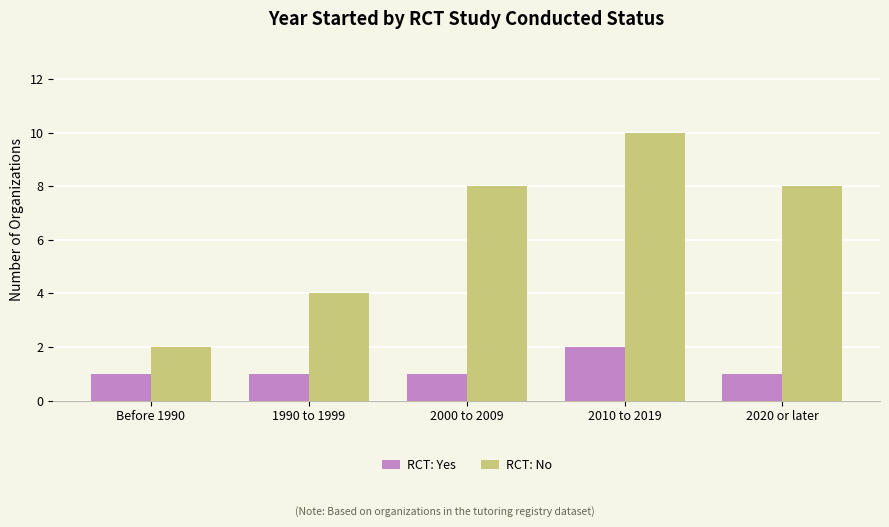

Reading right to left, extract all data points from this chart.

RCT: Yes: 1	2	1	1	1
RCT: No: 8	10	8	4	2